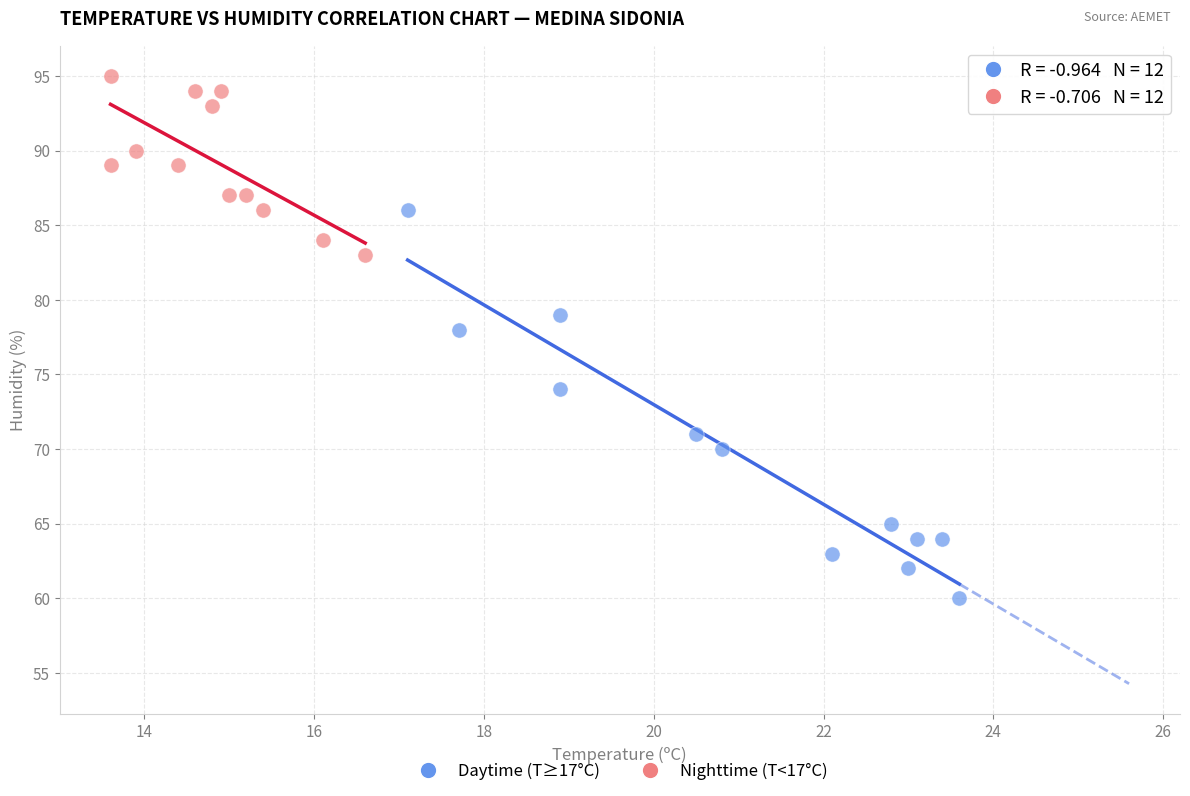

Which series reaches the maximum Y coordinate?

Nighttime (T<17°C)